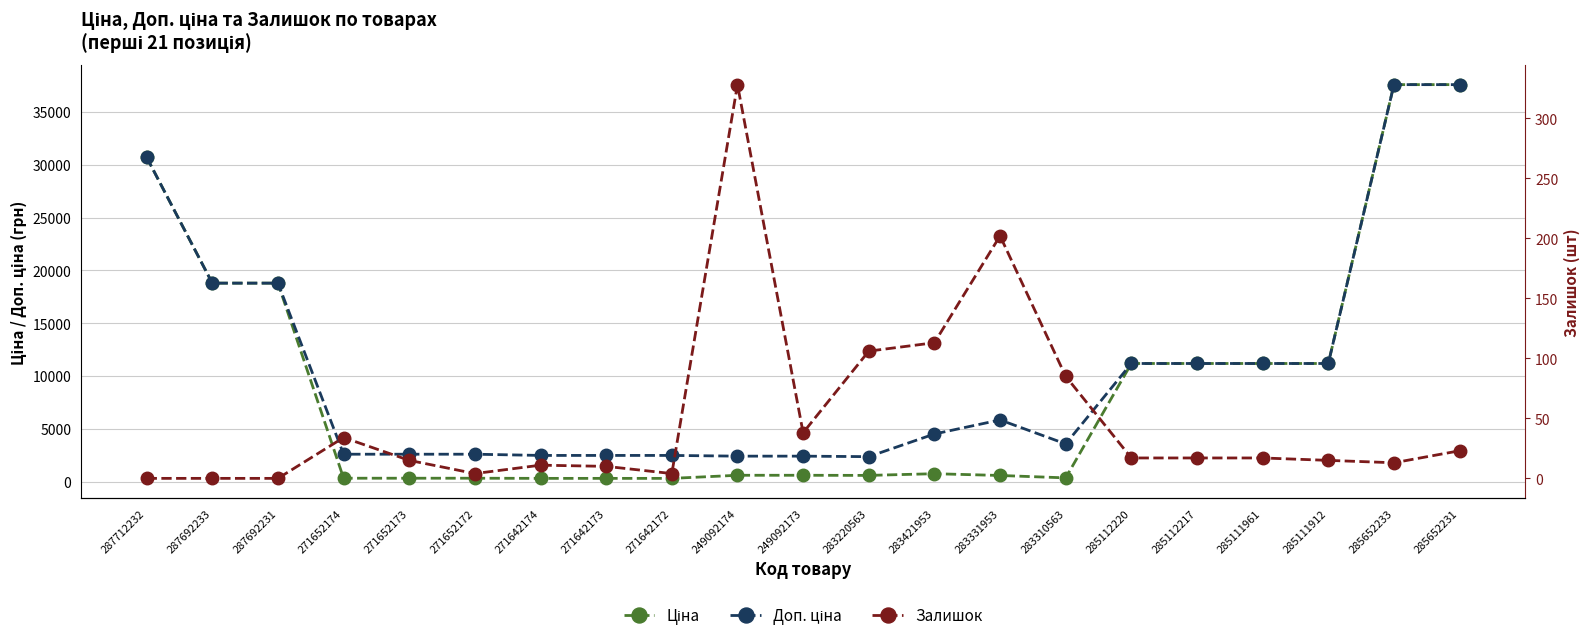

At which category does Доп. ціна reach its first local peak?

283331953